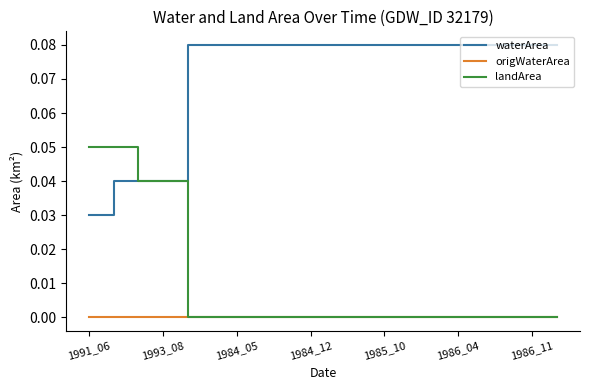

True or false: waterArea and origWaterArea cross at least once.

False